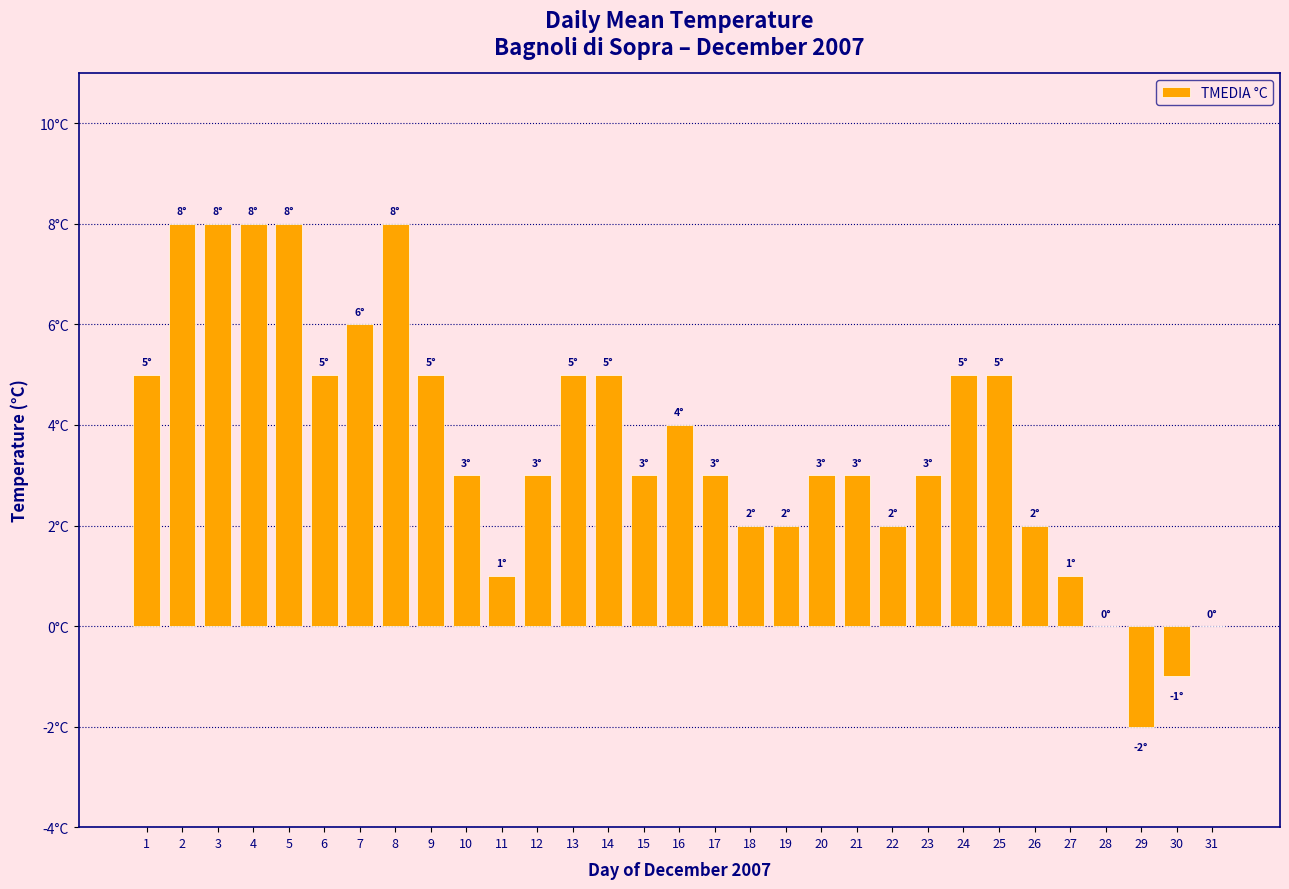

How many values are below 3?

10